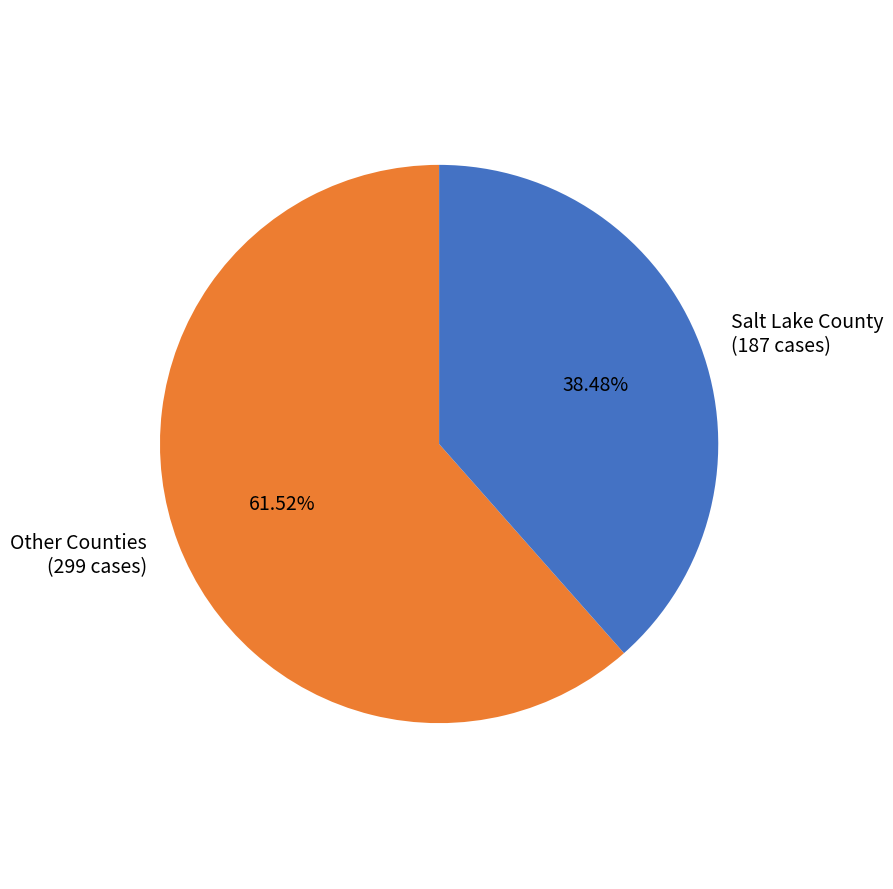

Approximately how many times larger is the value at Other Counties (299 cases) compared to Salt Lake County (187 cases)?

1.6